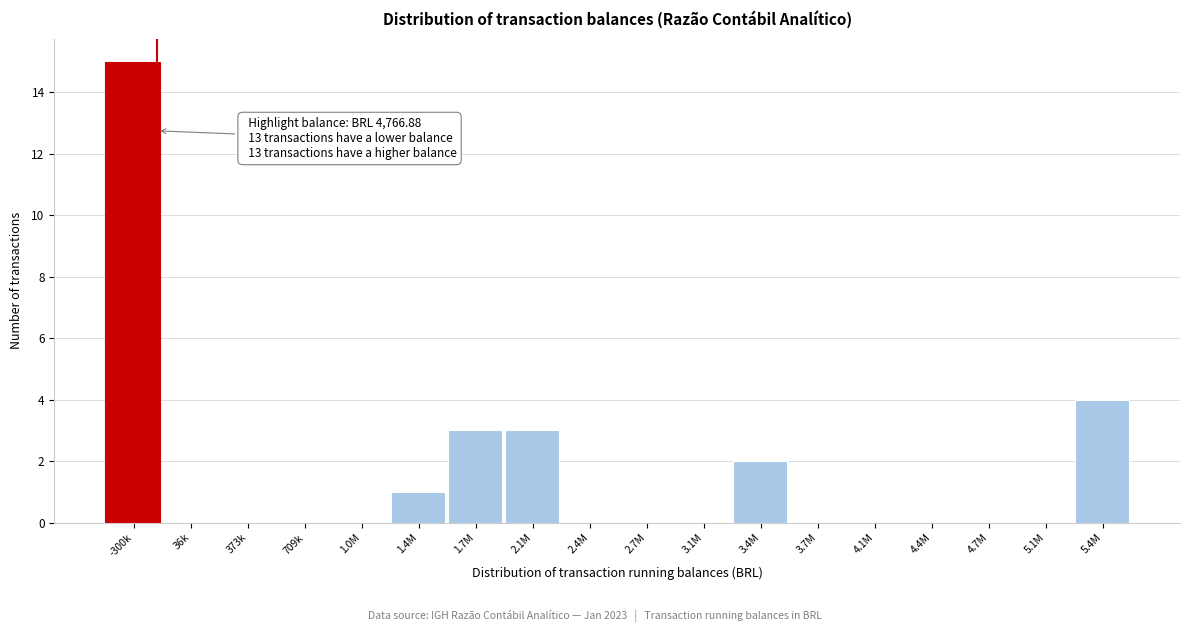

Reading left to right, list all the values displayed in this chart.

-300k=15	36k=0	373k=0	709k=0	1.0M=0	1.4M=1	1.7M=3	2.1M=3	2.4M=0	2.7M=0	3.1M=0	3.4M=2	3.7M=0	4.1M=0	4.4M=0	4.7M=0	5.1M=0	5.4M=4